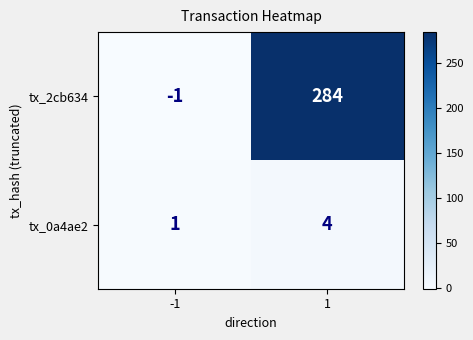

What is the difference between the maximum and minimum values in the tx_2cb634 series?

285